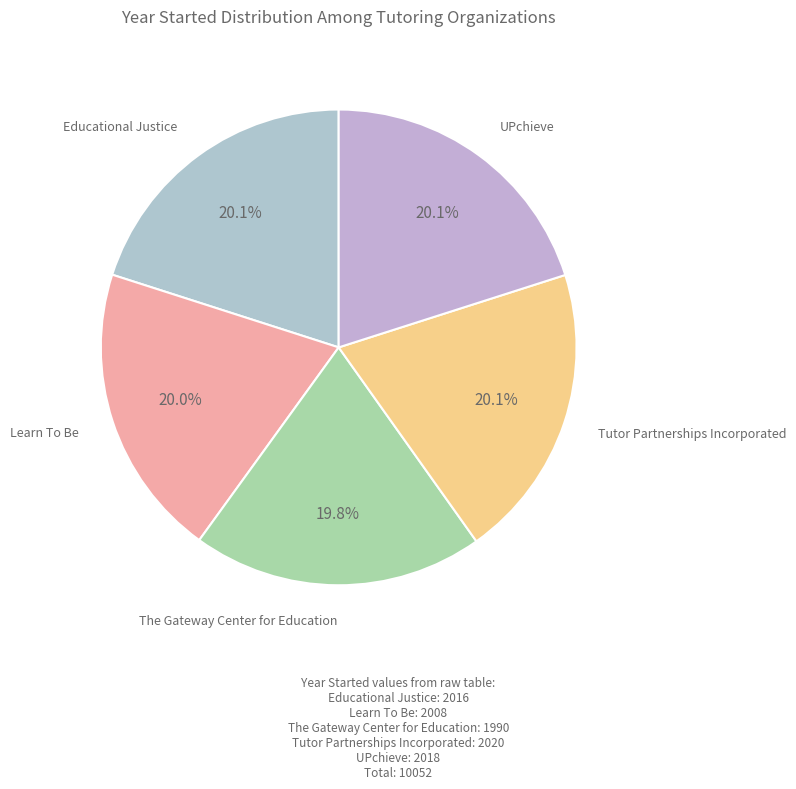

Is there a majority slice in this chart?

No